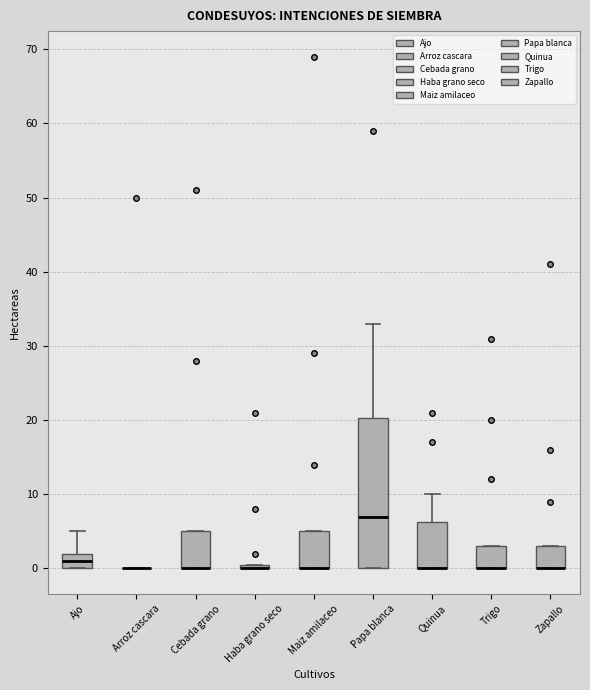

Which box is the tallest, from its lower edge to its upper edge?

Papa blanca